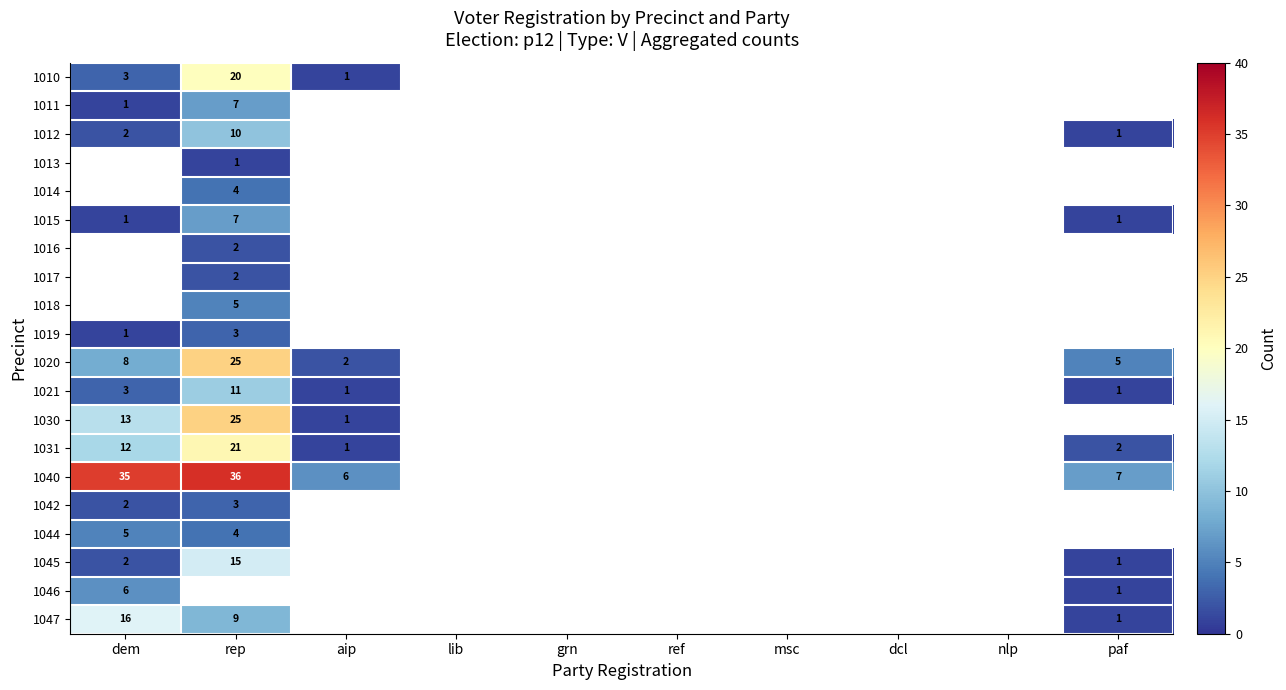

True or false: 1012 has a value of 1 at paf.

True